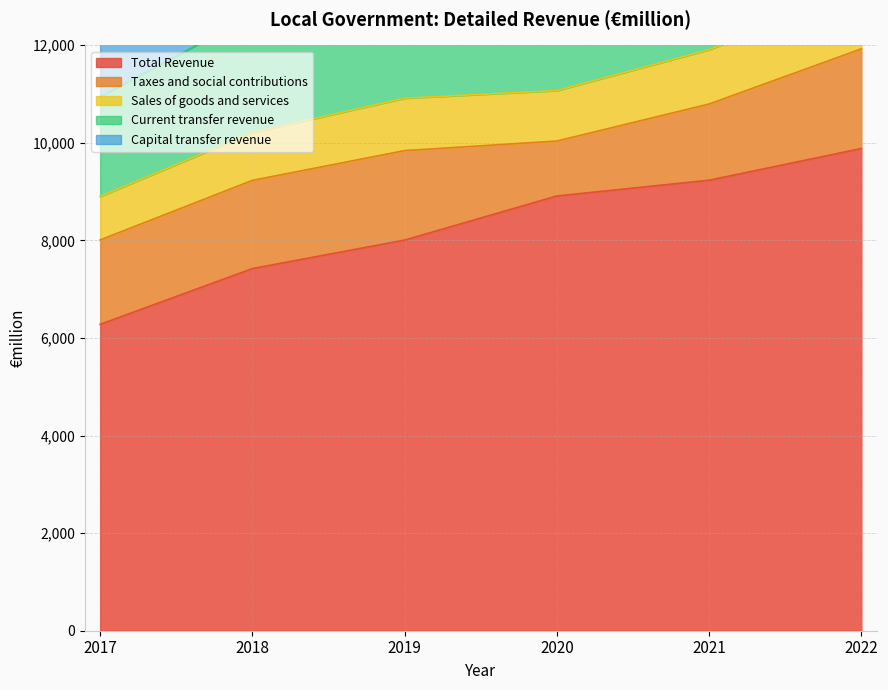

The Total Revenue series shows 6280 at 2017. True or false?

True